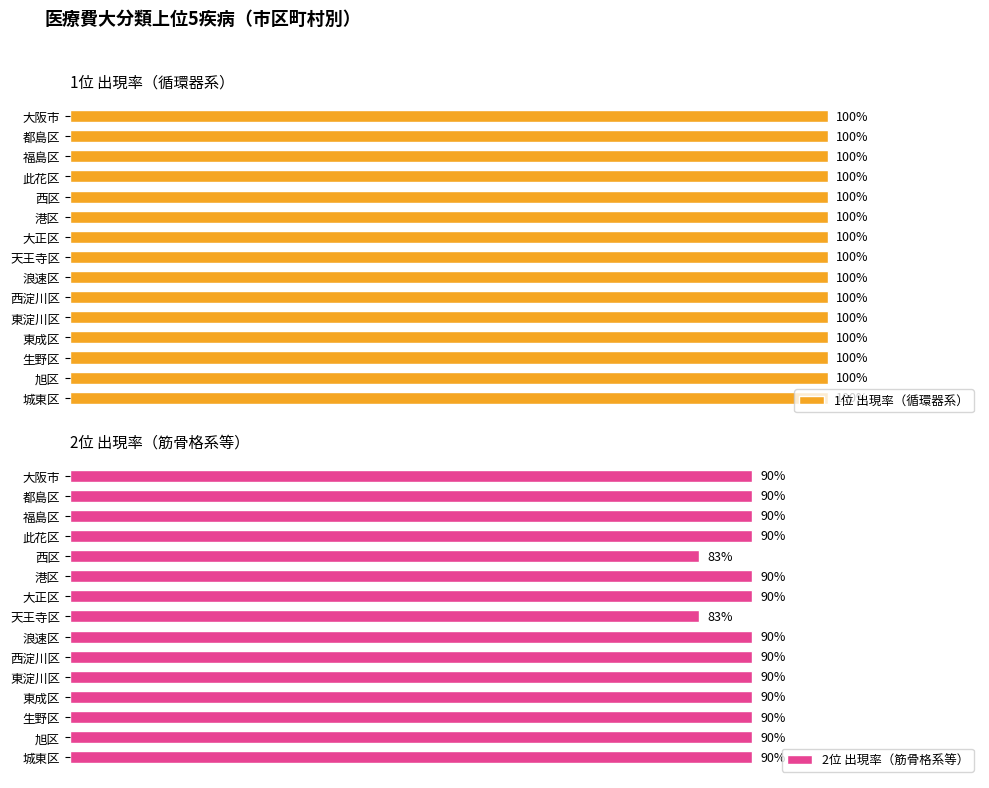

What are all the series names shown in the legend?

1位 出現率（循環器系）, 2位 出現率（筋骨格系等）